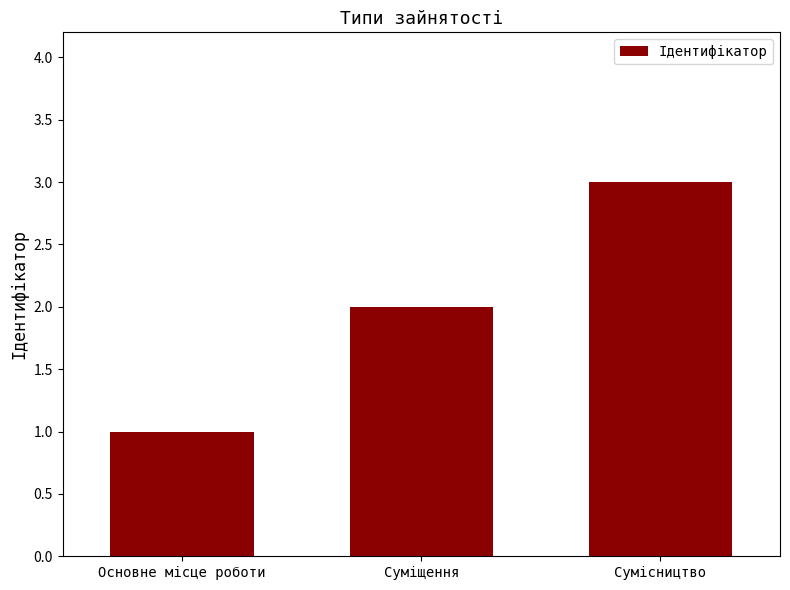

Reading left to right, transcribe all the data shown in this chart.

Основне місце роботи=1	Суміщення=2	Сумісництво=3